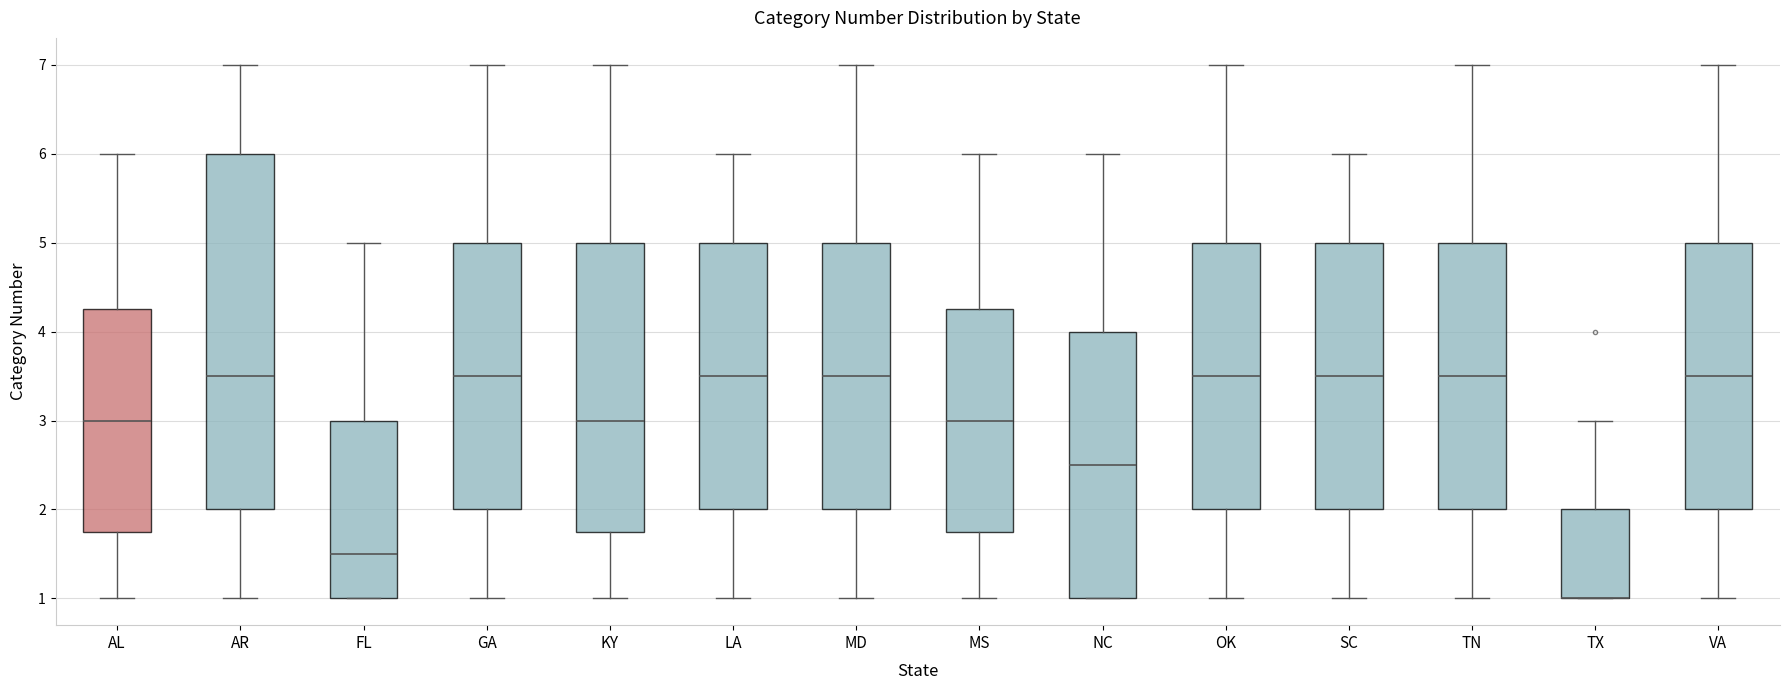

Reading left to right, transcribe this box plot: for each box, give where its median line is, the range the box spans, and where its two whiskers end, as read against the y-axis. The values are not printed on the chart, so give them approximately, as read against the axis.

AL: median 3.0, box 1.8 to 4.3, whiskers 1.0 to 6.0
AR: median 3.5, box 2.0 to 6.0, whiskers 1.0 to 7.0
FL: median 1.5, box 1.0 to 3.0, whiskers 1.0 to 5.0
GA: median 3.5, box 2.0 to 5.0, whiskers 1.0 to 7.0
KY: median 3.0, box 1.8 to 5.0, whiskers 1.0 to 7.0
LA: median 3.5, box 2.0 to 5.0, whiskers 1.0 to 6.0
MD: median 3.5, box 2.0 to 5.0, whiskers 1.0 to 7.0
MS: median 3.0, box 1.8 to 4.3, whiskers 1.0 to 6.0
NC: median 2.5, box 1.0 to 4.0, whiskers 1.0 to 6.0
OK: median 3.5, box 2.0 to 5.0, whiskers 1.0 to 7.0
SC: median 3.5, box 2.0 to 5.0, whiskers 1.0 to 6.0
TN: median 3.5, box 2.0 to 5.0, whiskers 1.0 to 7.0
TX: median 1.0 (drawn on the box's lower edge), box 1.0 to 2.0, whiskers 1.0 to 3.0
VA: median 3.5, box 2.0 to 5.0, whiskers 1.0 to 7.0